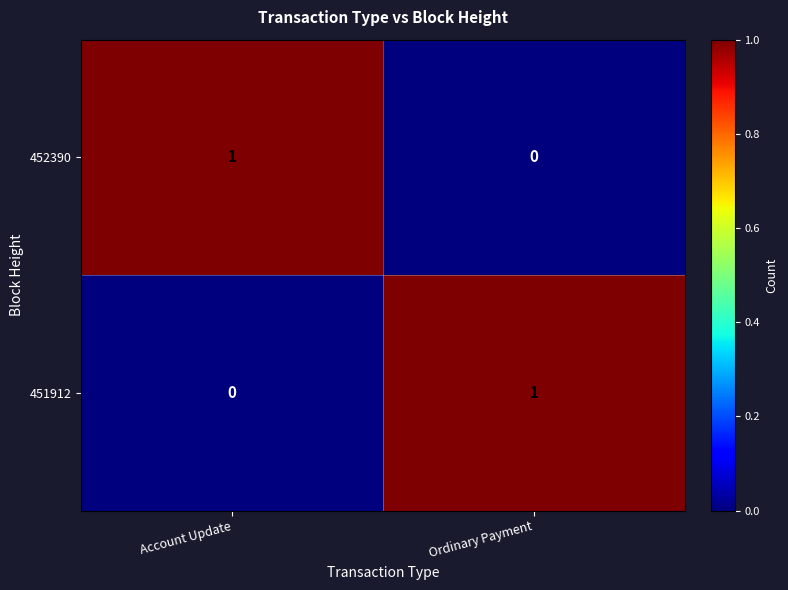

Rank the series at Account Update from lowest to highest value.

451912, 452390